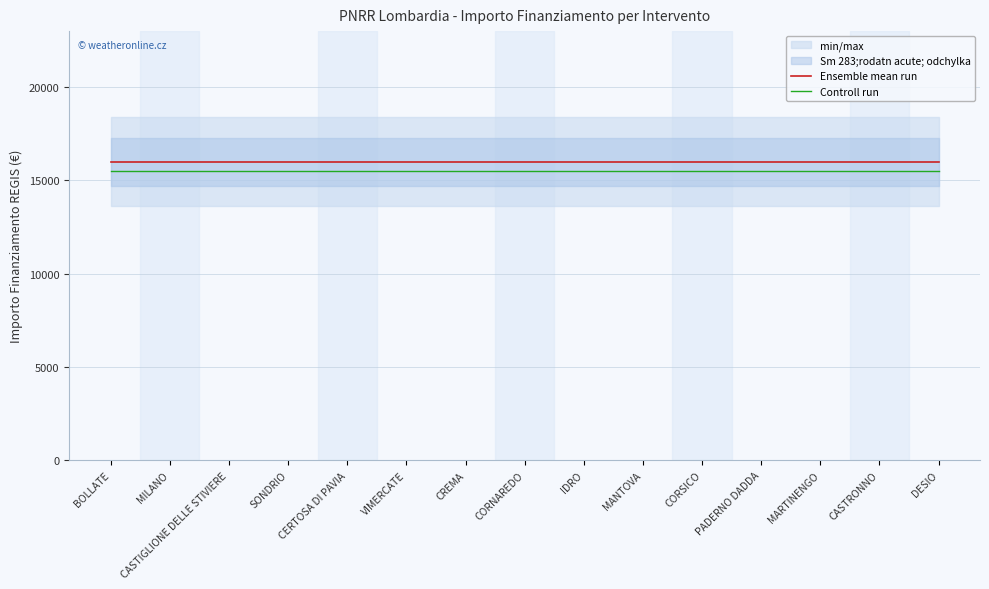

Reading left to right, what are all the values shown in this chart?

Ensemble mean run: 16000	16000	16000	16000	16000	16000	16000	16000	16000	16000	16000	16000	16000	16000	16000
Controll run: 15520	15520	15520	15520	15520	15520	15520	15520	15520	15520	15520	15520	15520	15520	15520